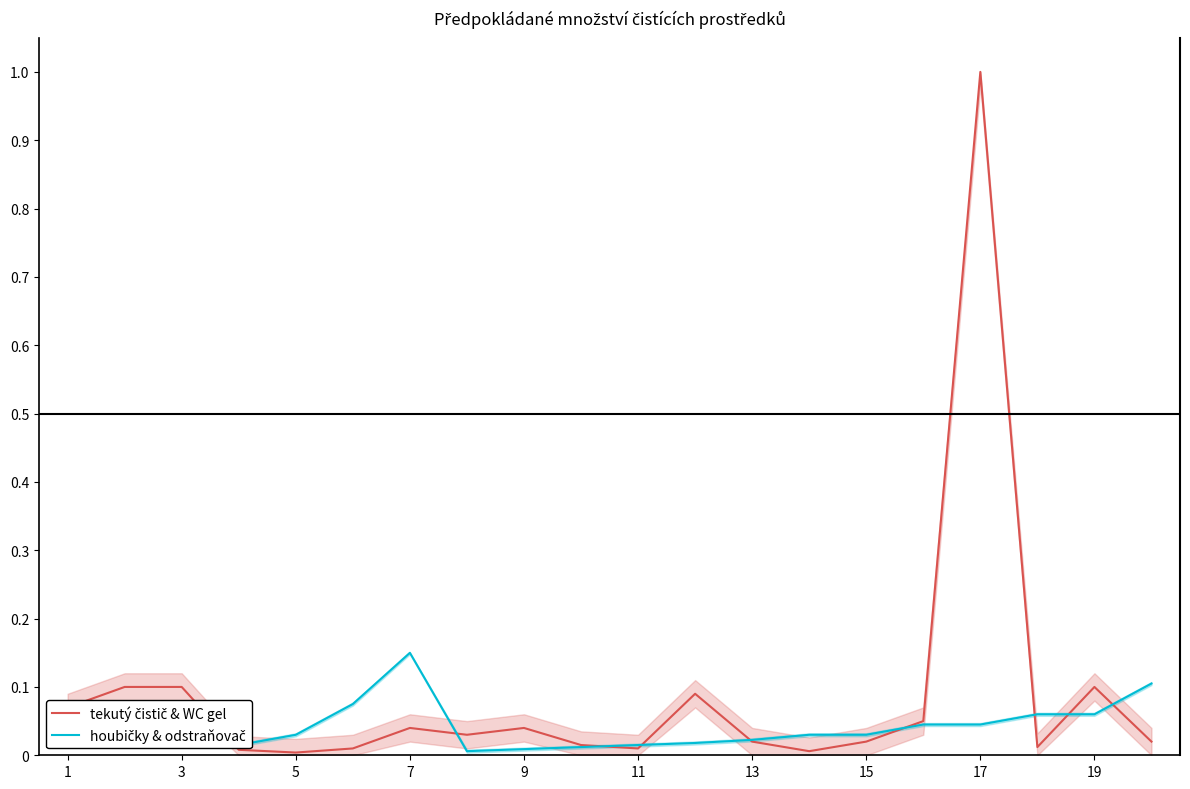

The value of houbičky & odstraňovač at 17 is 0.0. True or false?

False